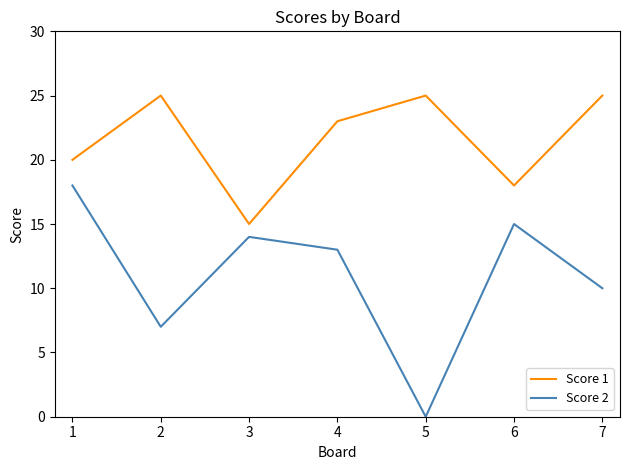

How many lines are shown in the chart?

2